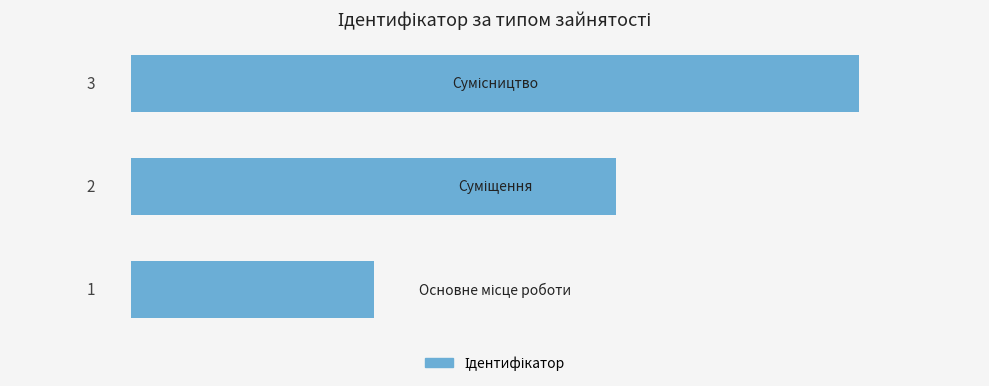

Count the values in the range 1 to 3.

3